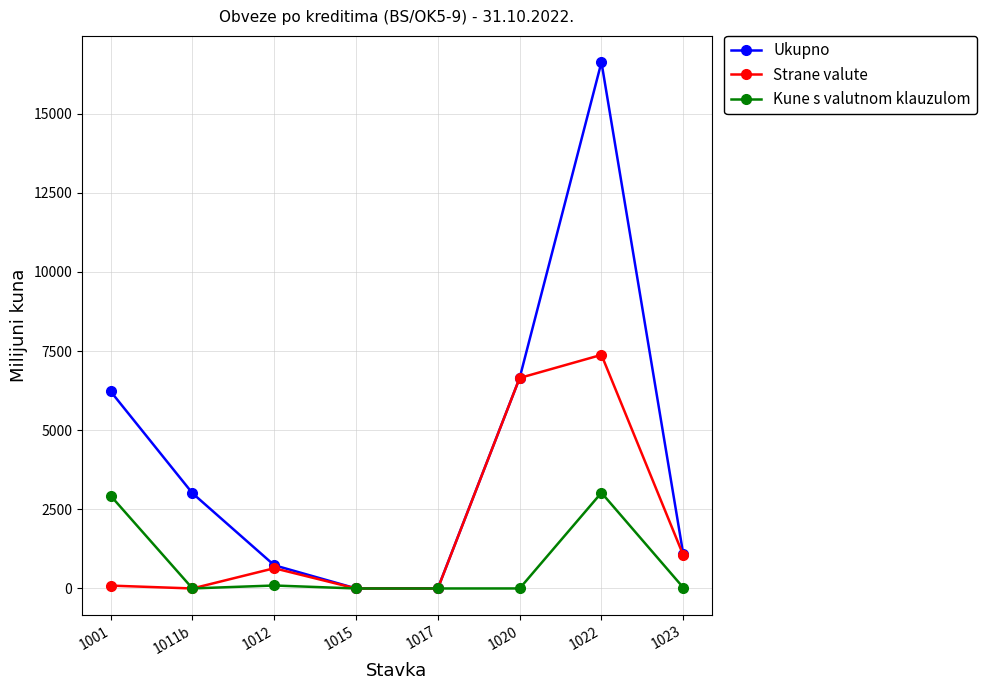

Which category has the highest value in the Strane valute series?

1022